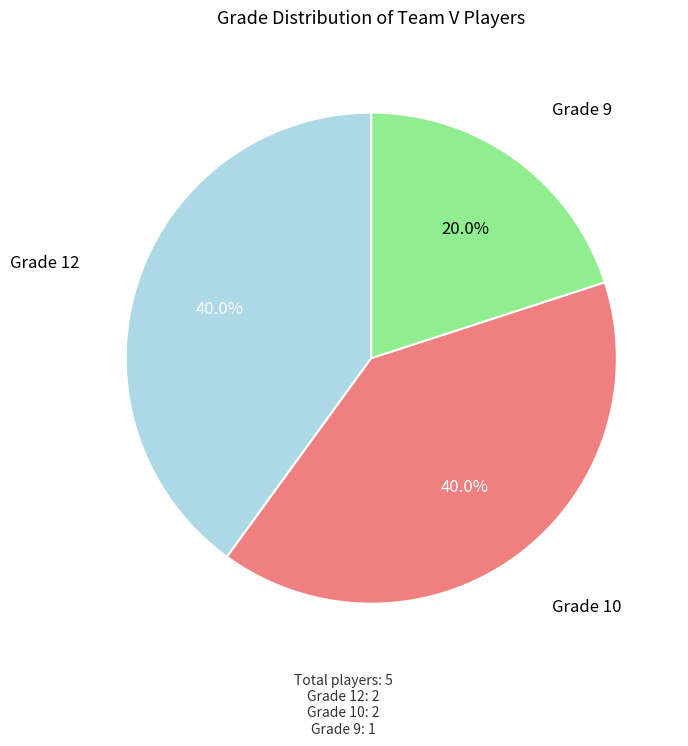

Is there any slice that represents more than half of the pie?

No